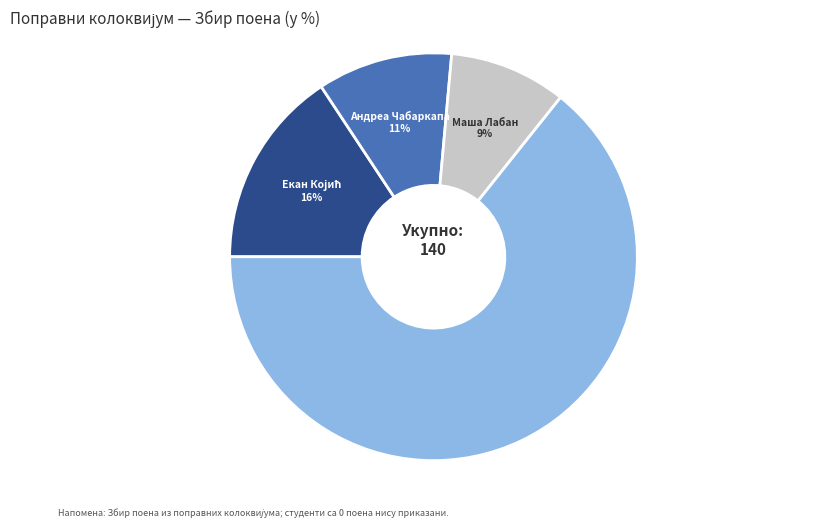

To the nearest percent, what is the average slice percentage?

25%